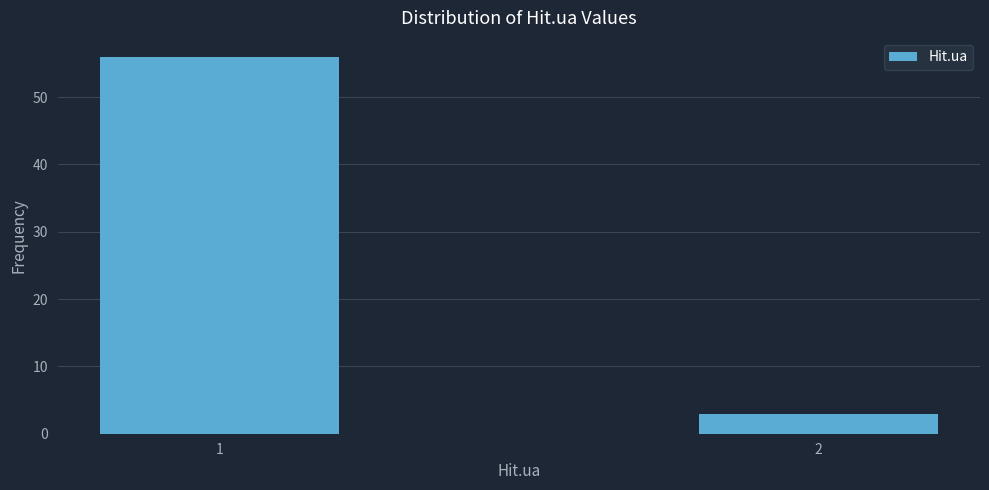

Reading left to right, extract all data points from this chart.

56	3